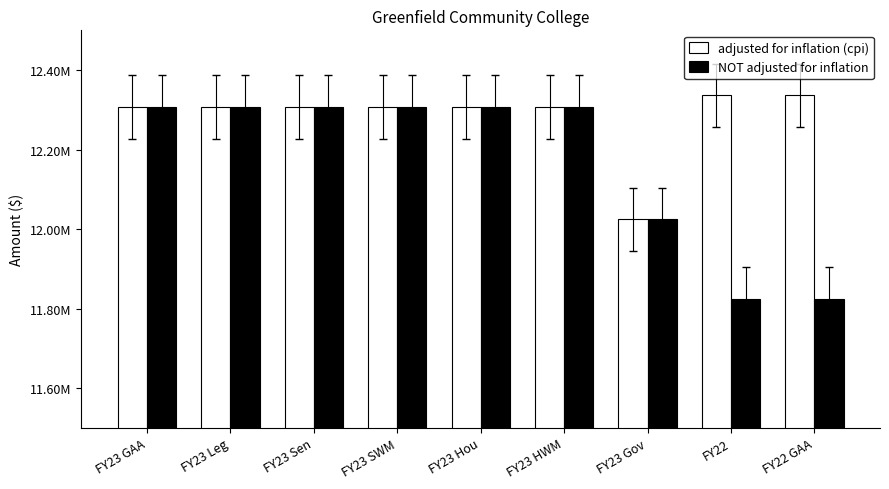

At which label is NOT adjusted for inflation closest to 12066087?

FY23 Gov